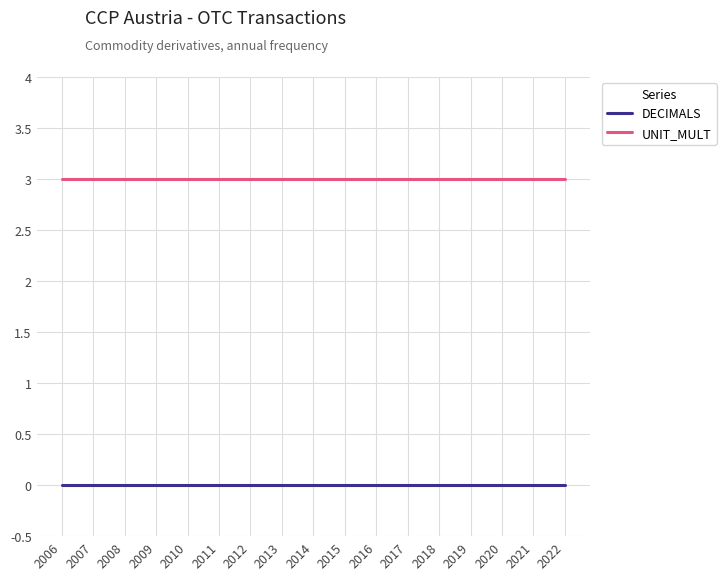

True or false: UNIT_MULT and DECIMALS cross at least once.

False